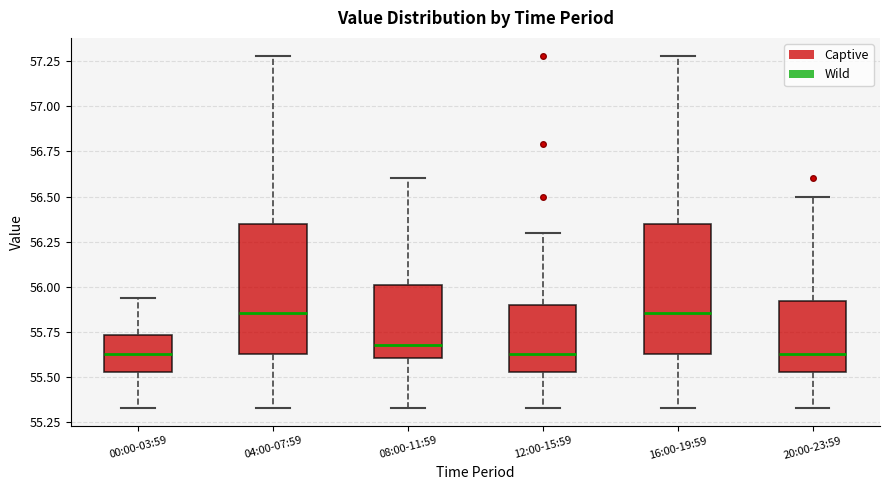

Where does the median line of the box for 08:00-11:59 sit on the y-axis? The values are not printed on the chart, so give them approximately, as read against the axis.

55.70